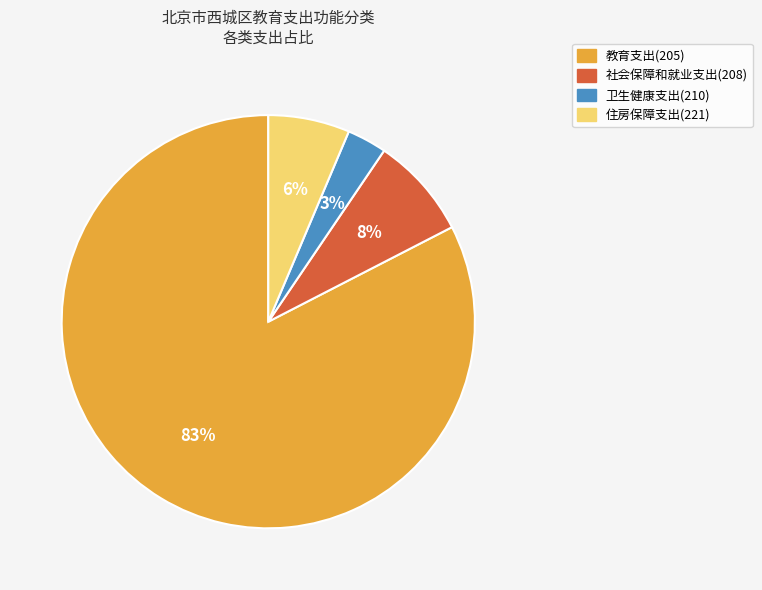

Does any single category account for the majority?

Yes